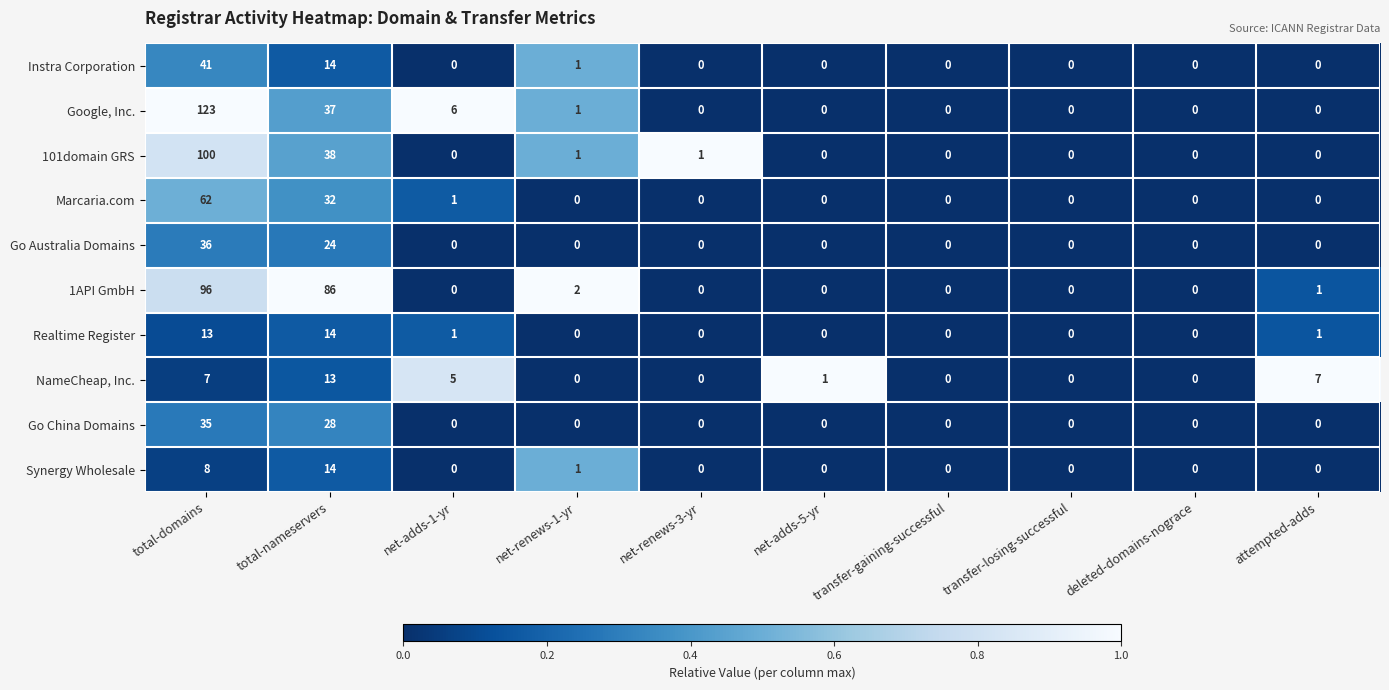

What is the difference between the 1API GmbH values at net-adds-5-yr and total-domains?

96